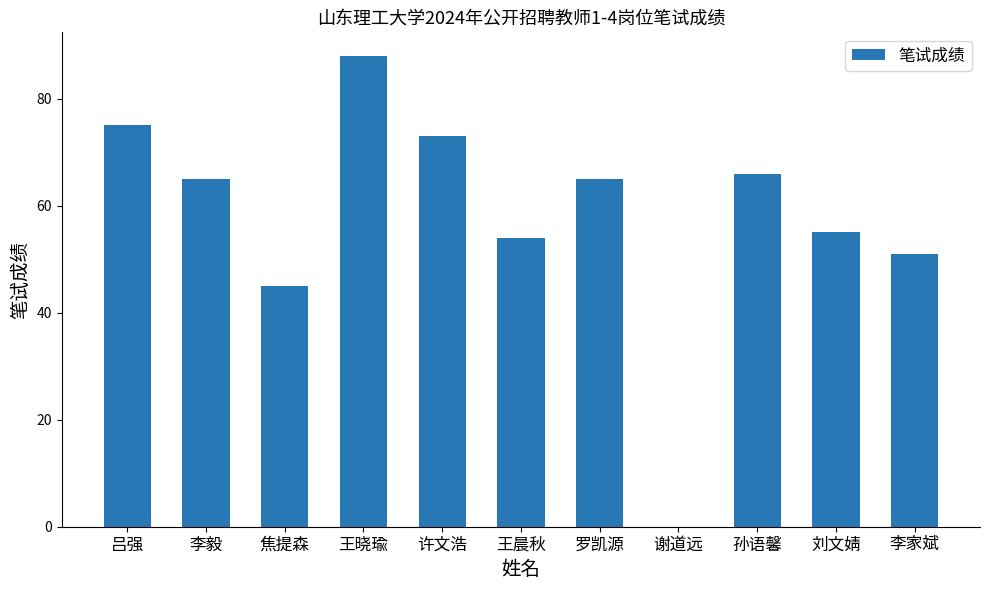

Read the value at 罗凯源, to the nearest 5.

65